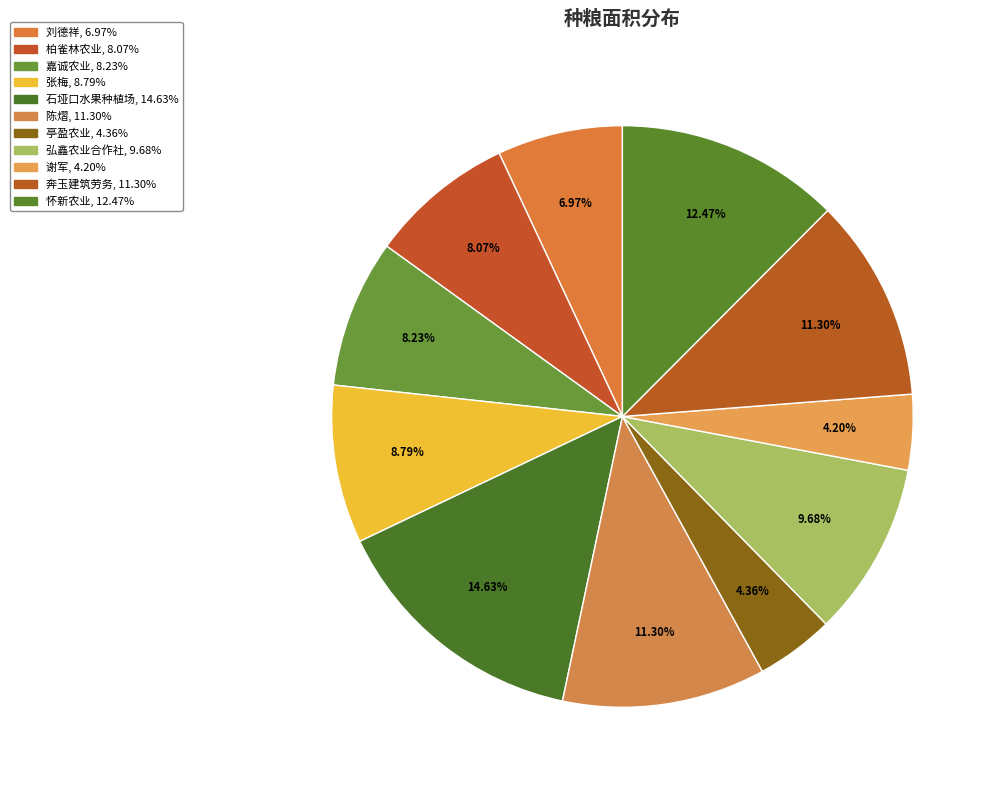

To the nearest percent, what is the average slice percentage?

9%